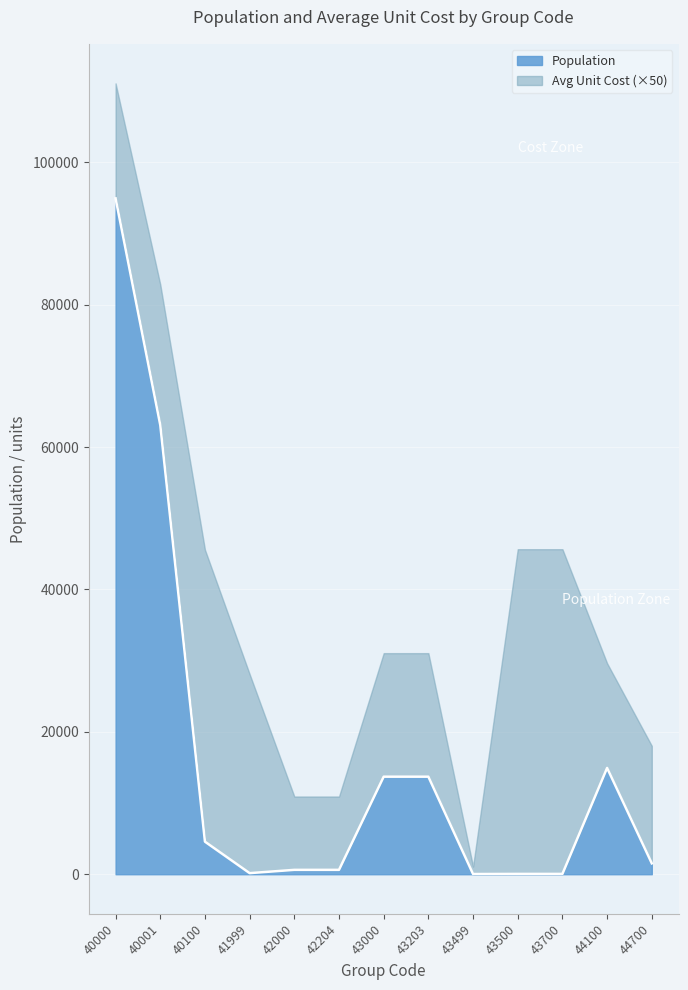

List the labels in order of value, largest first.

40000, 40001, 44100, 43000, 43203, 40100, 44700, 42000, 42204, 41999, 43500, 43700, 43499